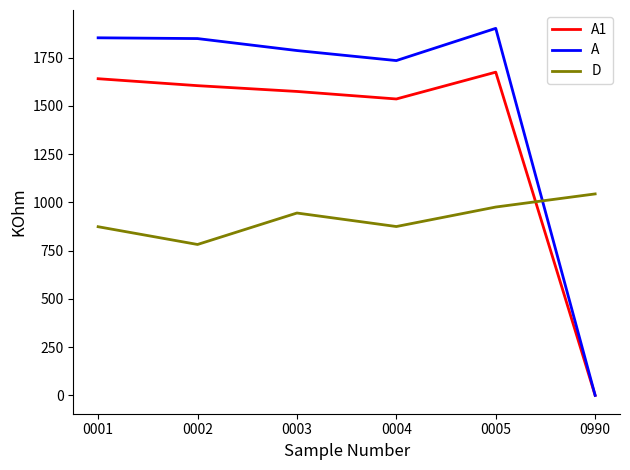

Does the chart have visible grid lines?

No